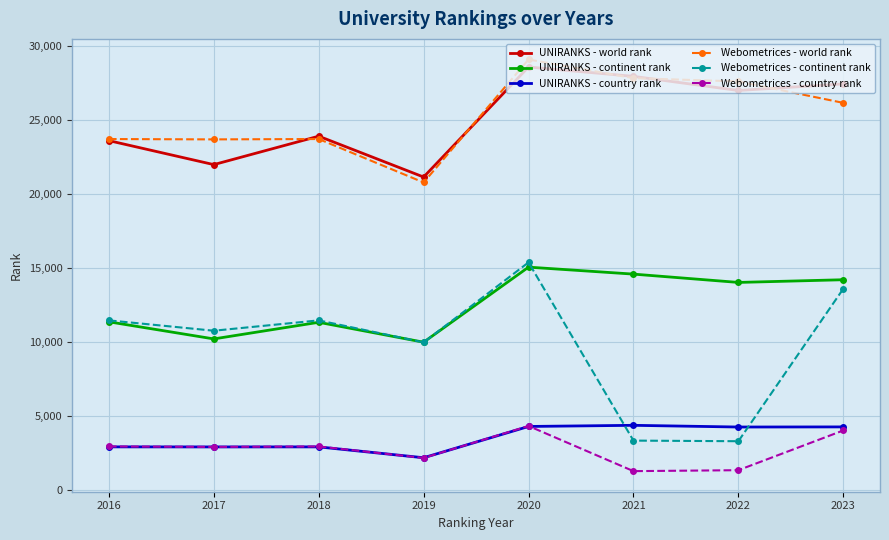

What are all the series names shown in the legend?

UNIRANKS - world rank, UNIRANKS - continent rank, UNIRANKS - country rank, Webometrices - world rank, Webometrices - continent rank, Webometrices - country rank